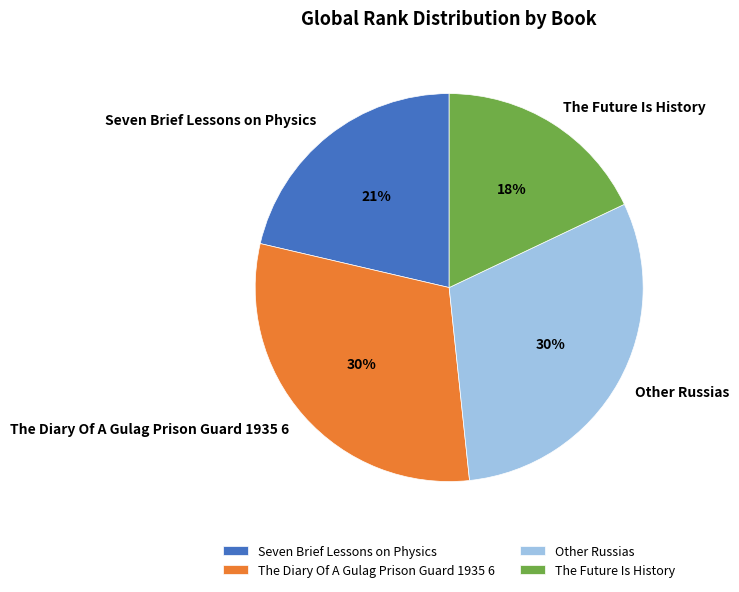

Does The Diary Of A Gulag Prison Guard 1935 6 account for over 50% of the chart?

No